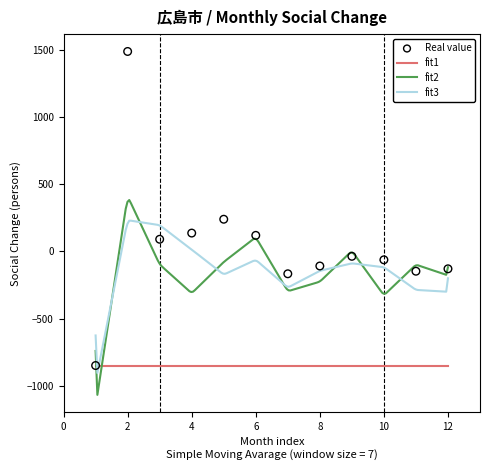

Is the value of fit3 at 6 greater than the value of fit2 at 3?

Yes